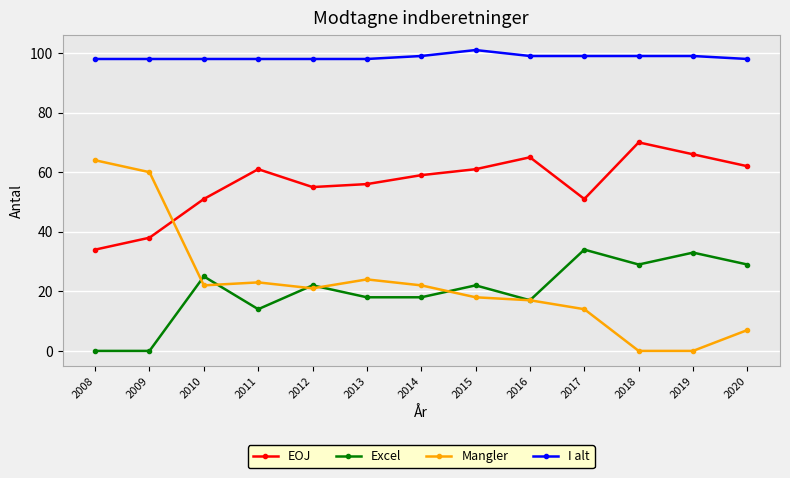

True or false: Excel has more than 2 points higher than both neighbors.

True